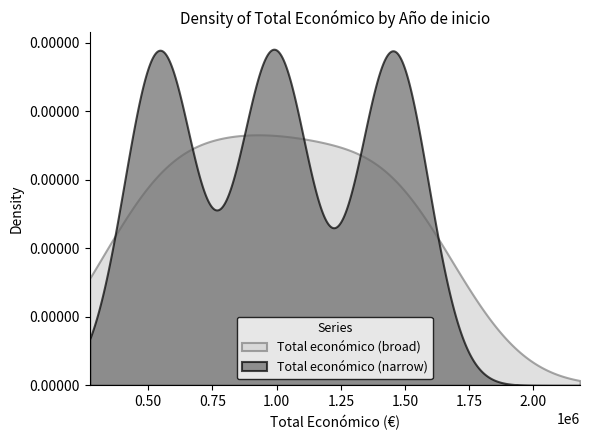

What is the value of the 3rd point from the left?

283527